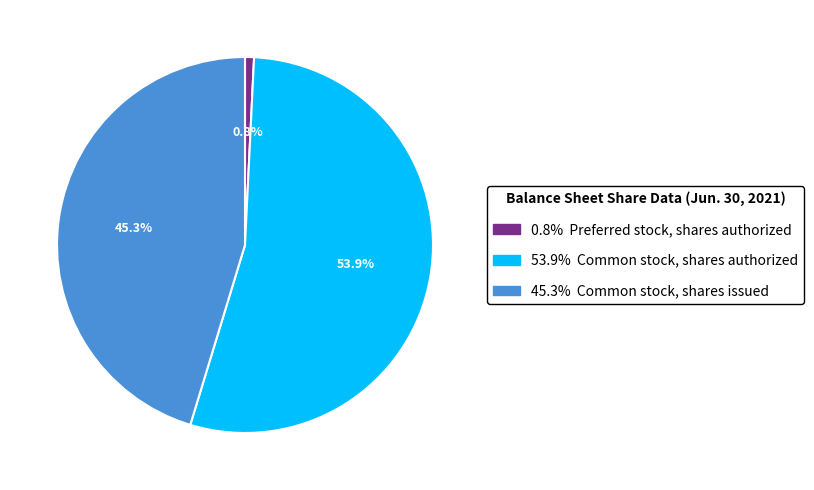

Is there a majority slice in this chart?

Yes